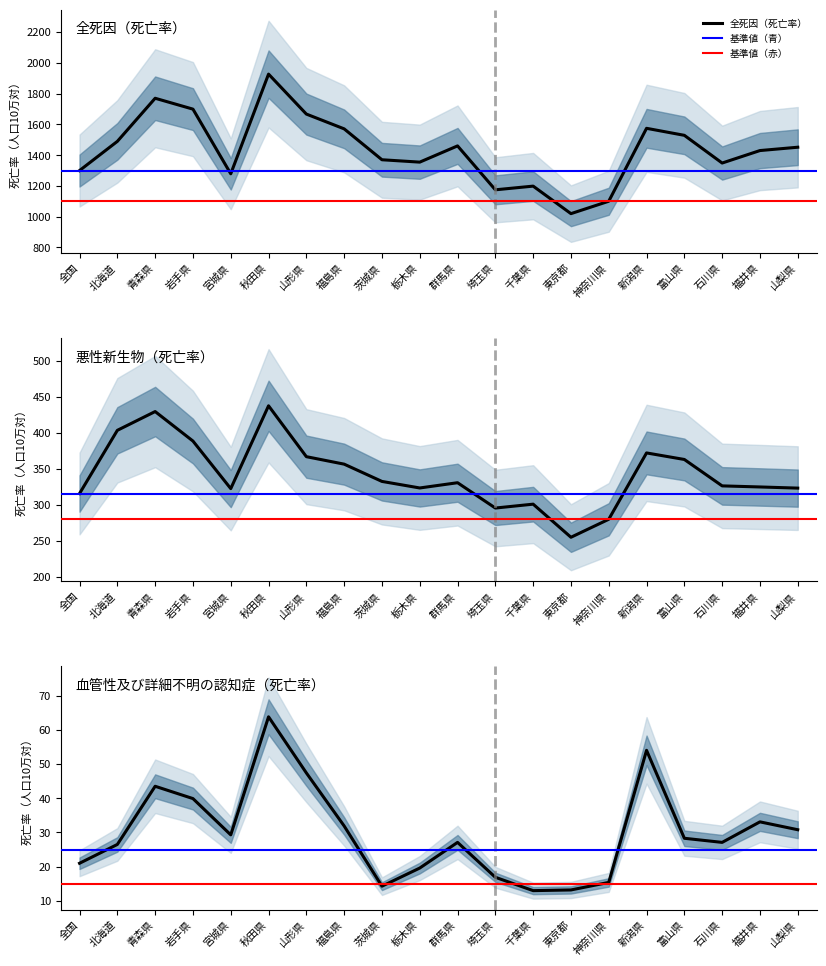

Between 岩手県 and 埼玉県, which series saw the biggest shift?

全死因_死亡率